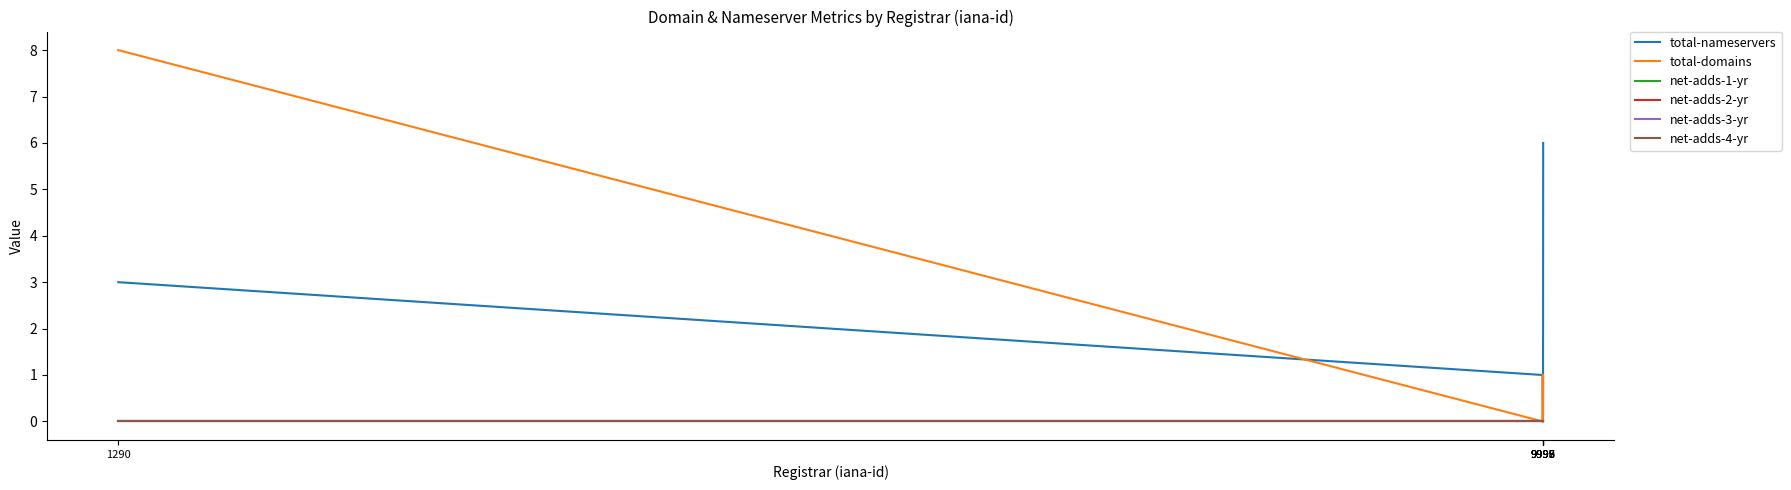

Is this an area chart (filled region under the line)?

No